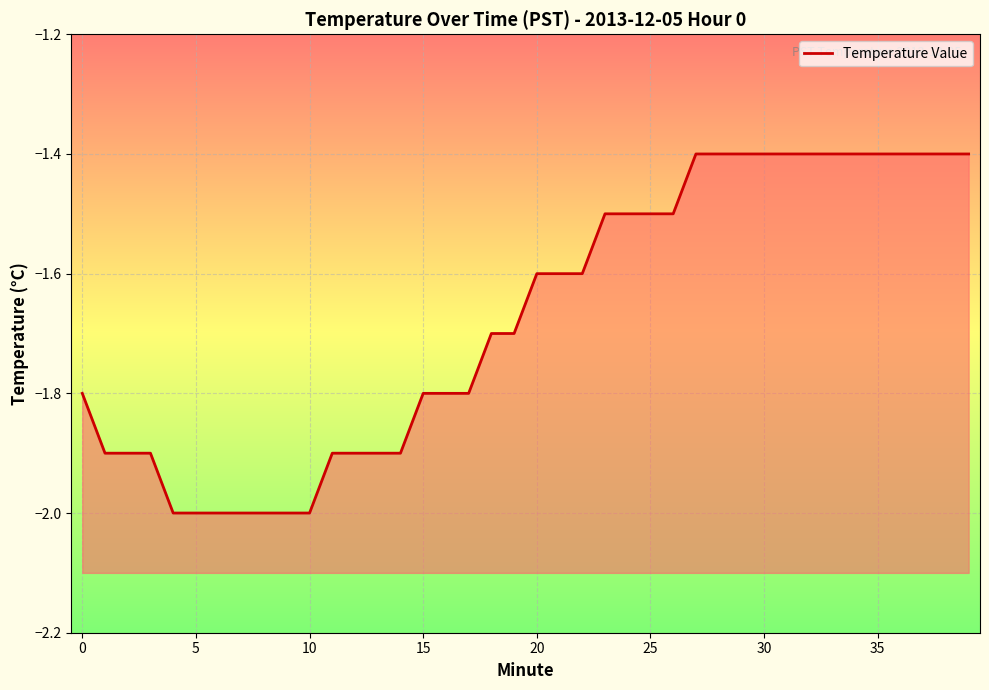

Is it true that the value at 30 is -1.4?

True